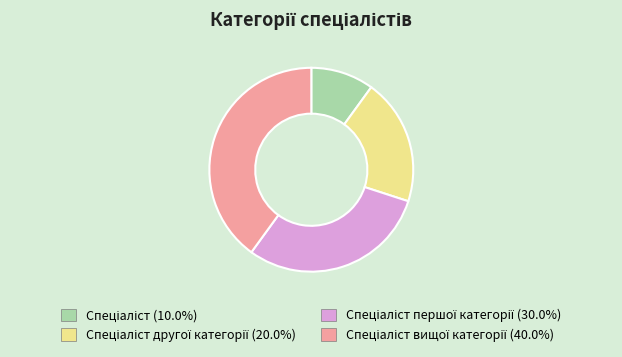

How many slices are in this pie chart?

4